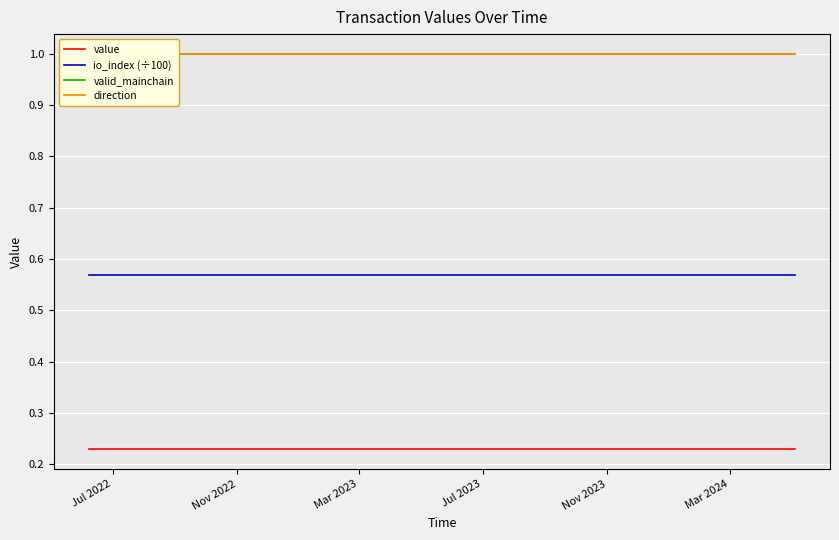

True or false: direction and value intersect in this chart.

False